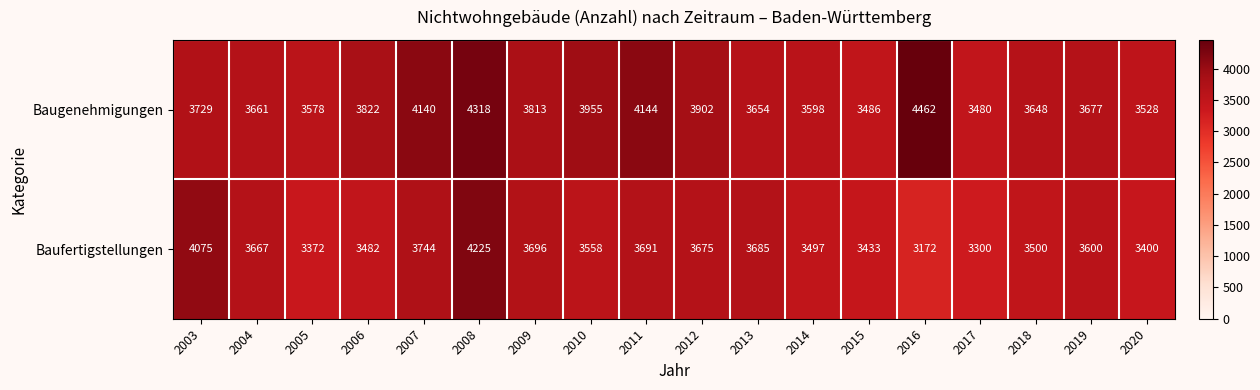

What is the difference between the Baufertigstellungen values at 2016 and 2009?

524